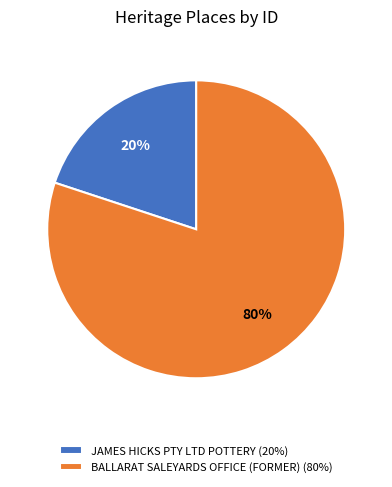

What percentage is the BALLARAT SALEYARDS OFFICE (FORMER) slice, to the nearest percent?

80%